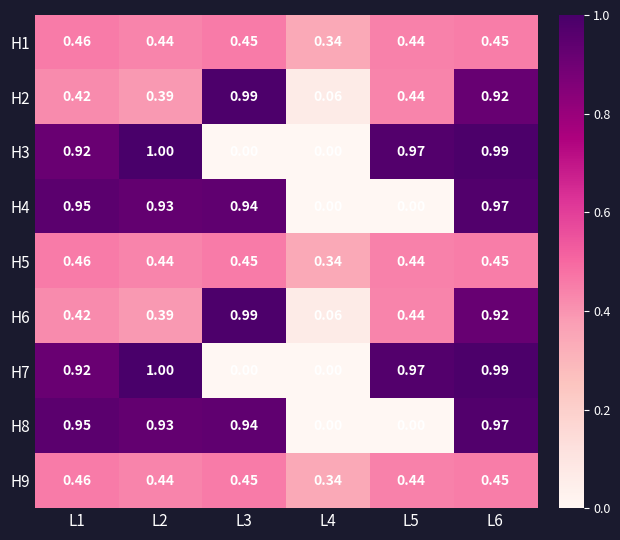

Is the value of H3 at L5 greater than the value of H5 at L3?

Yes